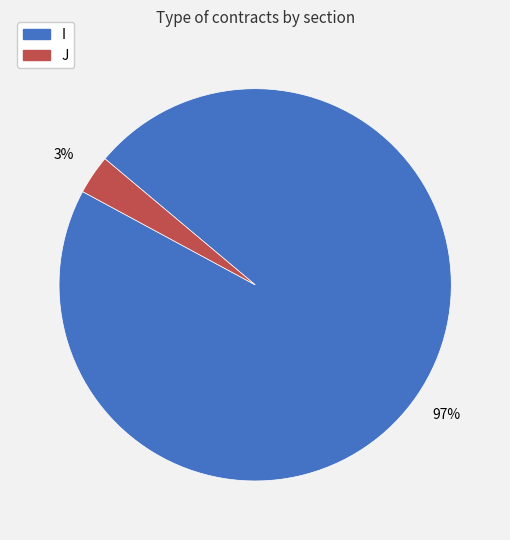

Combined, do J and I account for over 50%?

Yes